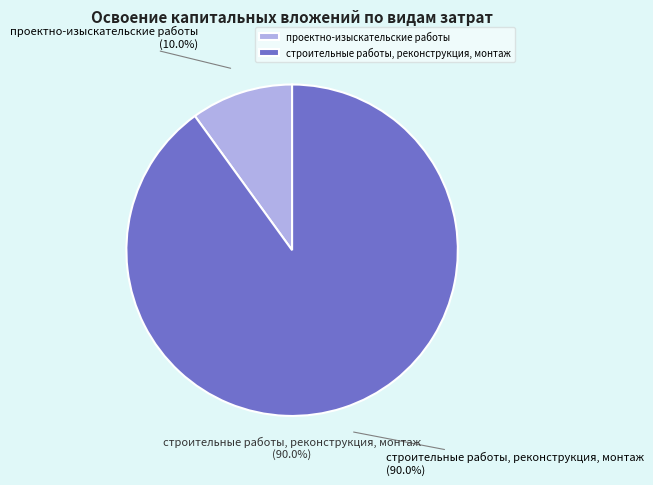

Is it true that проектно-изыскательские работы is 10% of the pie?

True